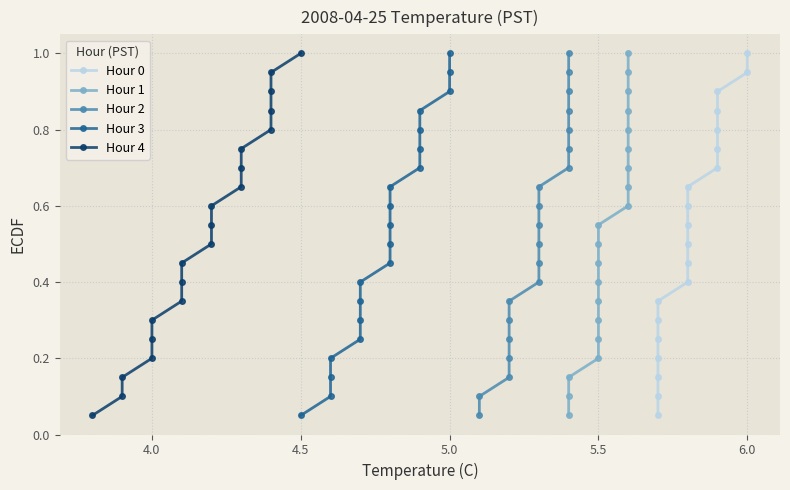

What are all the series names shown in the legend?

Hour 0, Hour 1, Hour 2, Hour 3, Hour 4